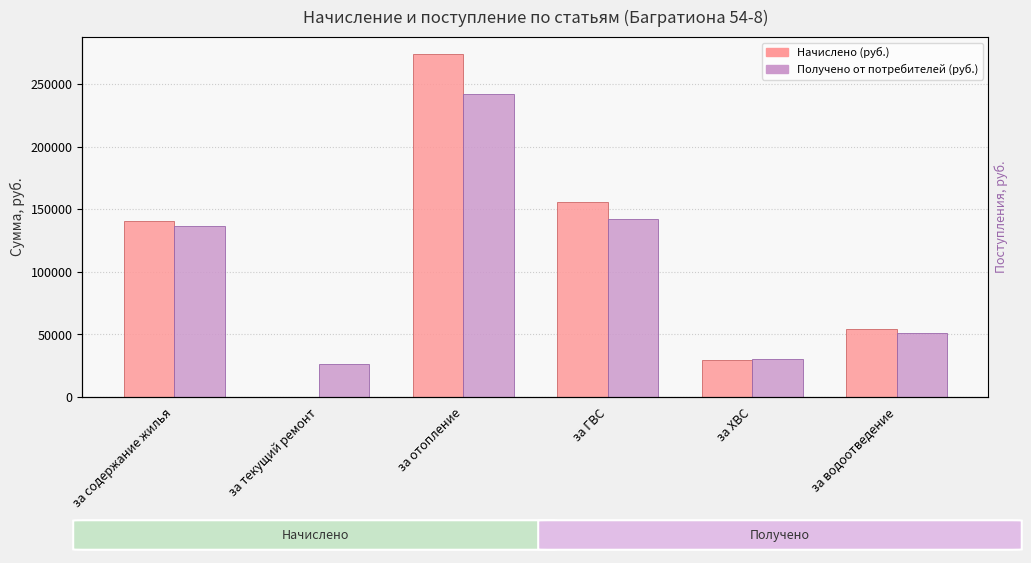

Reading left to right, list all the values displayed in this chart.

Начислено (руб.): 140354.6	0.0	273955.3	155913.1	29292.5	53975.8
Получено от потребителей (руб.): 136590.4	26756.1	242168.0	142482.1	30688.0	50867.0